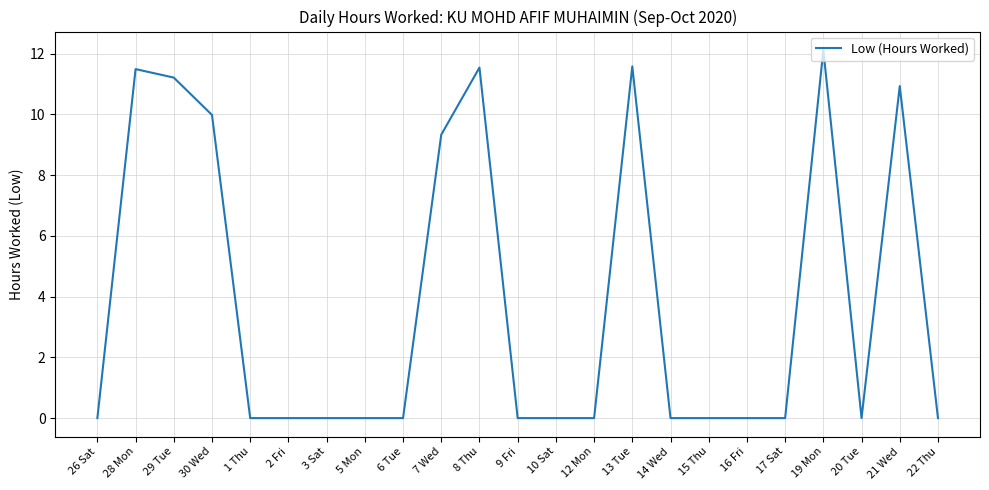

Where is the data nearest to the value 6?

7 Wed